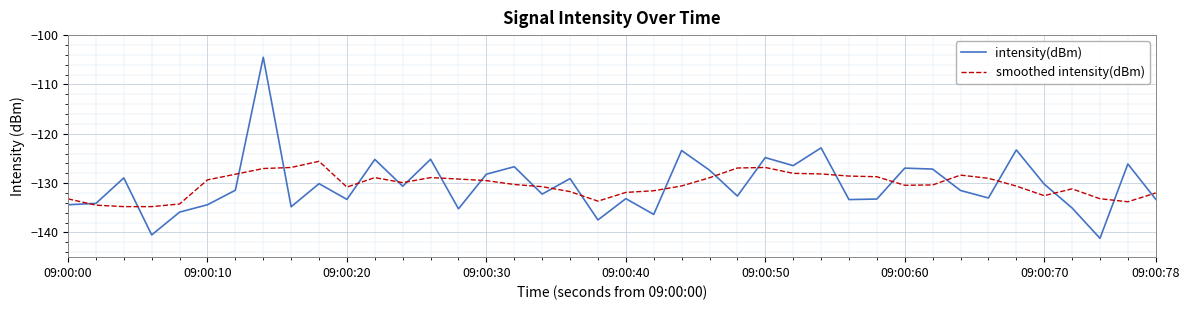

What are all the series names shown in the legend?

intensity(dBm), smoothed intensity(dBm)